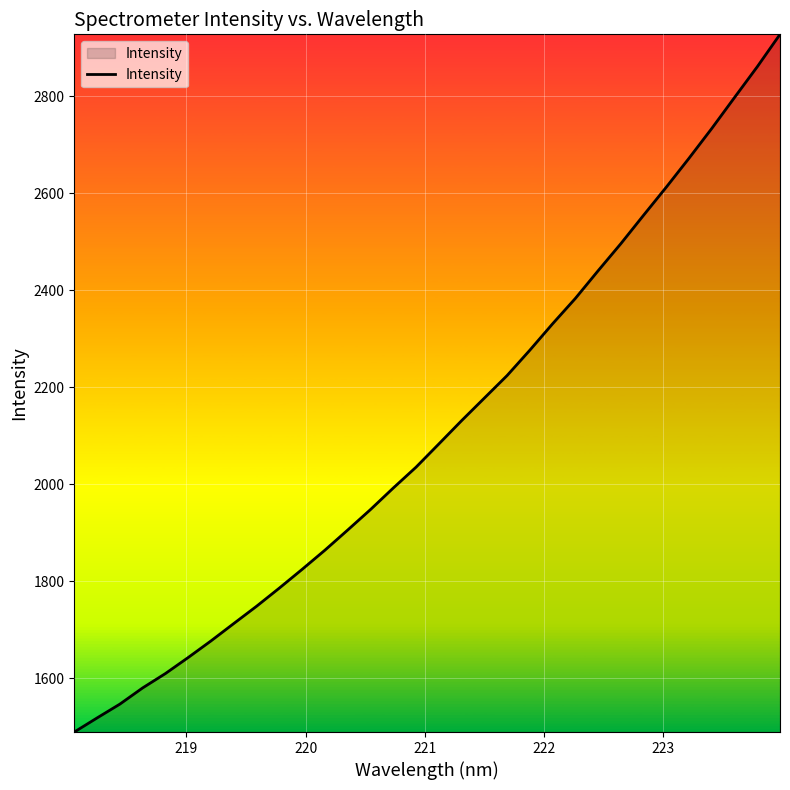

Does the chart display data point markers on the line(s)?

No